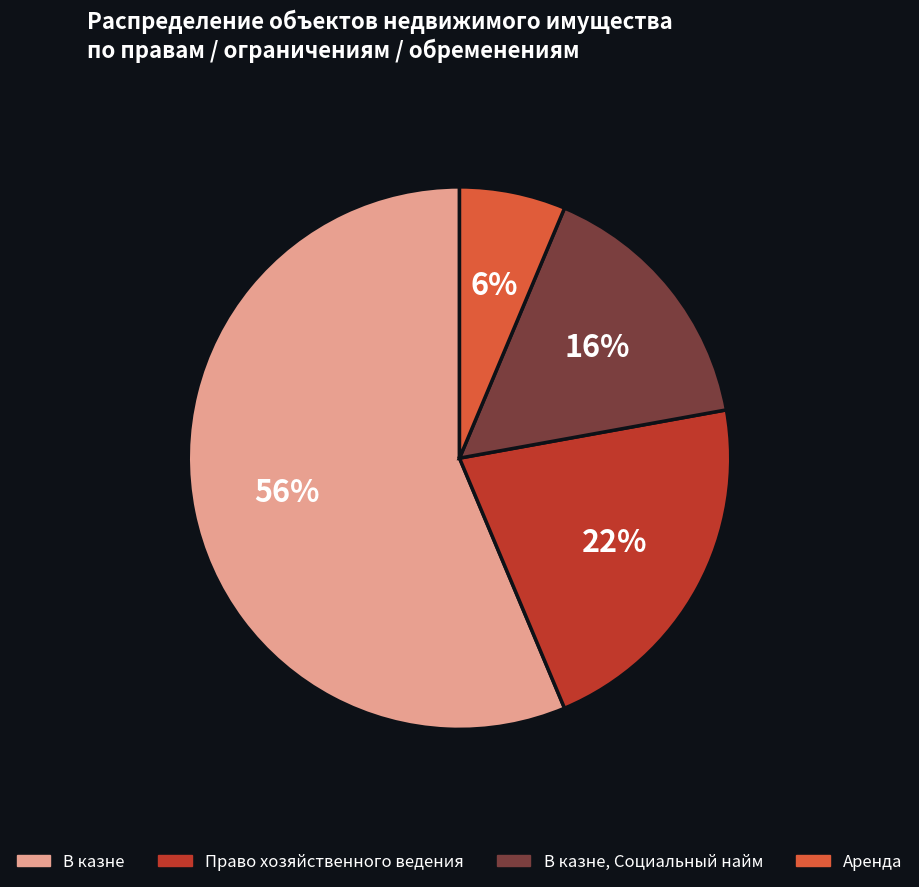

True or false: Право хозяйственного ведения accounts for 29% of the total.

False